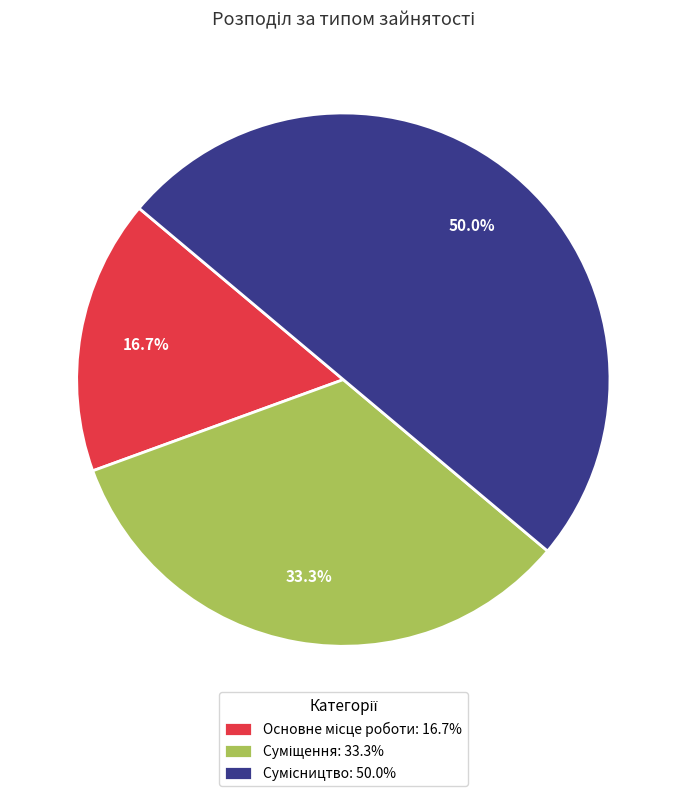

Count the number of slices in the pie.

3